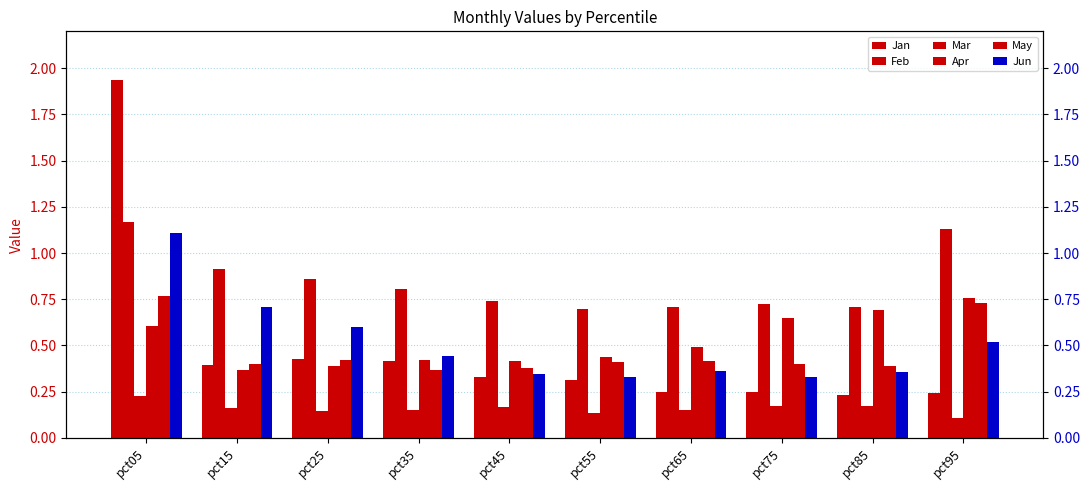

How many Apr values are between 0 and 1?

10